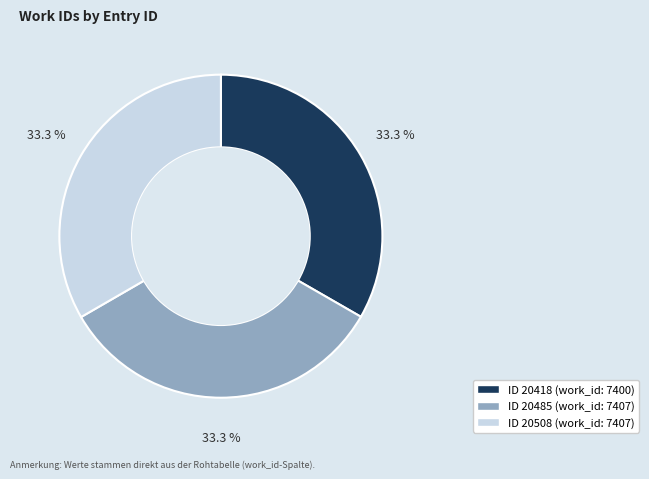

Is there a majority slice in this chart?

No